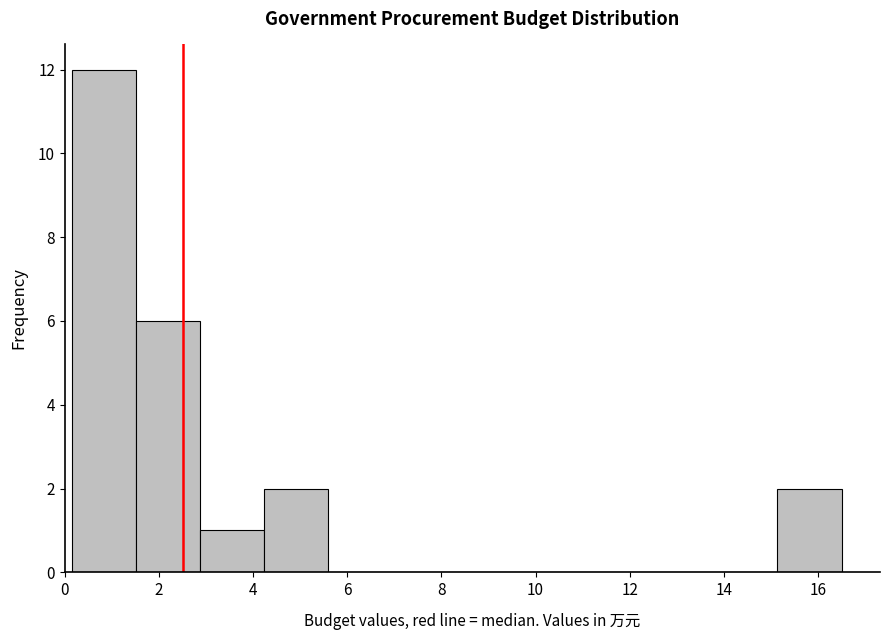

Reading left to right, list every bar in this chart as the range it spans on the x-axis followed by its height. Neither the bar edges nor the heights are printed on the chart, so give them approximately, as read against the axes.

0.2 to 1.6: 12
1.6 to 2.8: 6
2.8 to 4.2: 1
4.2 to 5.6: 2
5.6 to 7.0: 0
7.0 to 8.4: 0
8.4 to 9.6: 0
9.6 to 11.0: 0
11.0 to 12.4: 0
12.4 to 13.8: 0
13.8 to 15.2: 0
15.2 to 16.6: 2